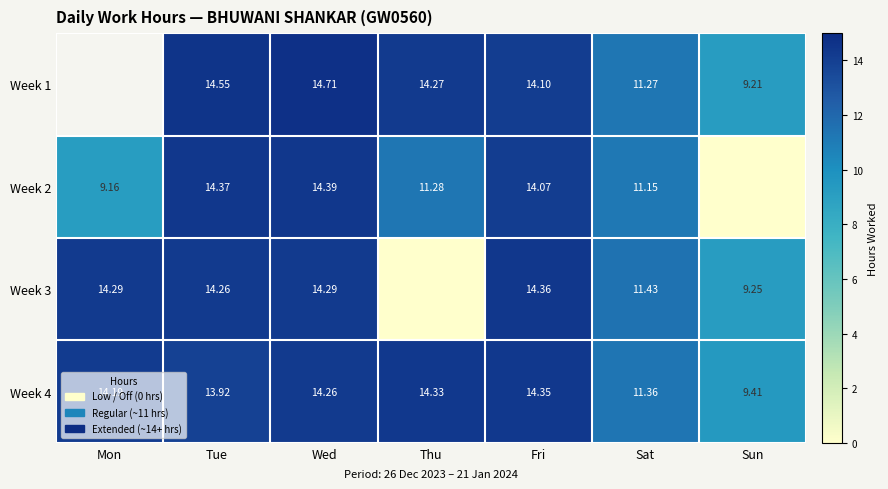

The value of Week 3 at Wed is 14.3. True or false?

True